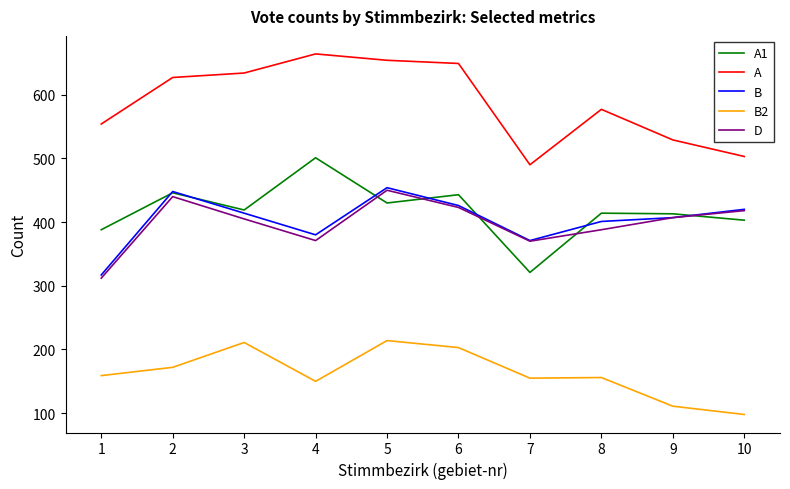

Rank the series at 1 from highest to lowest value.

A, A1, B, D, B2